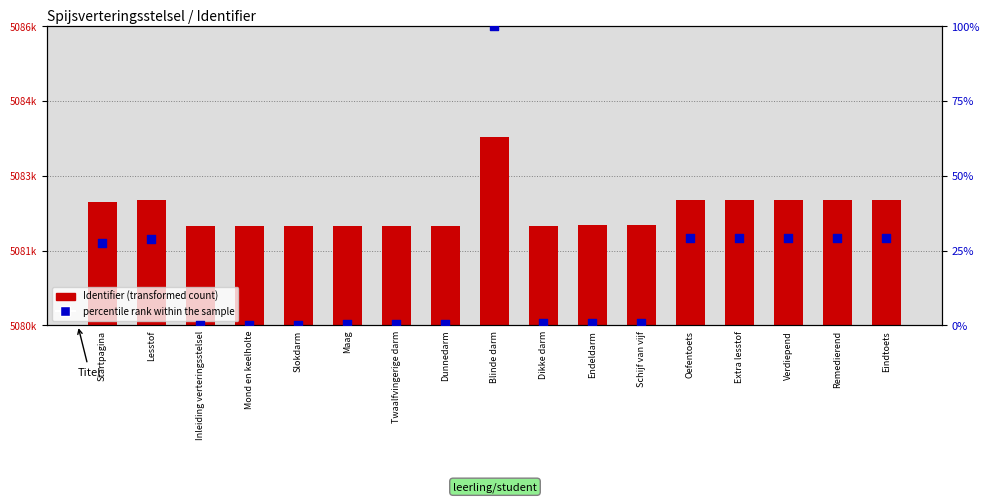

What is the total value across all series at Dunnedarm?

5082001.6